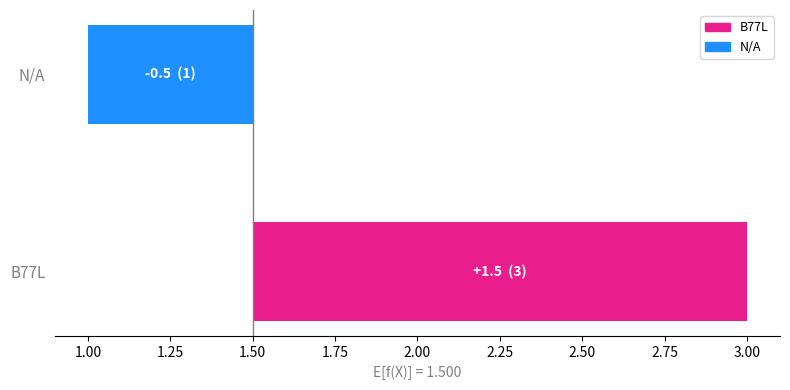

What is the change in value from B77L to N/A?

-2